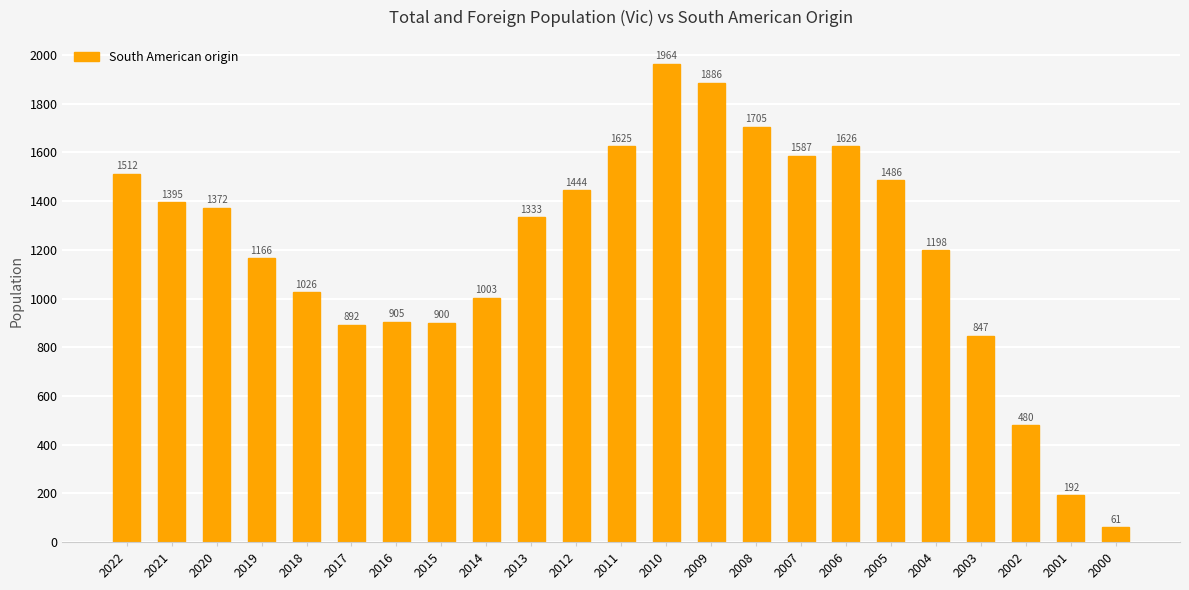

Approximately how many times larger is the value at 2003 compared to 2022?

0.6